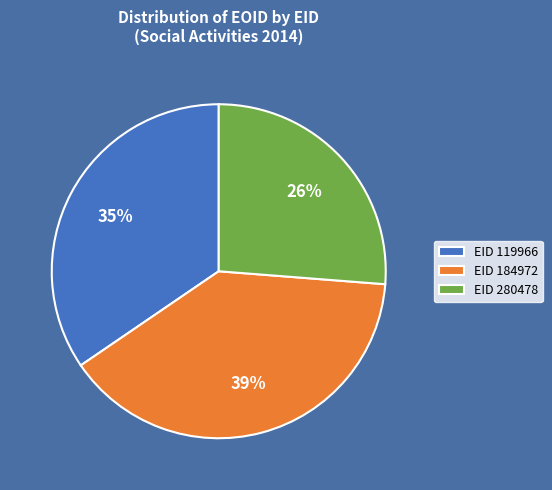

How many segments does this pie chart have?

3